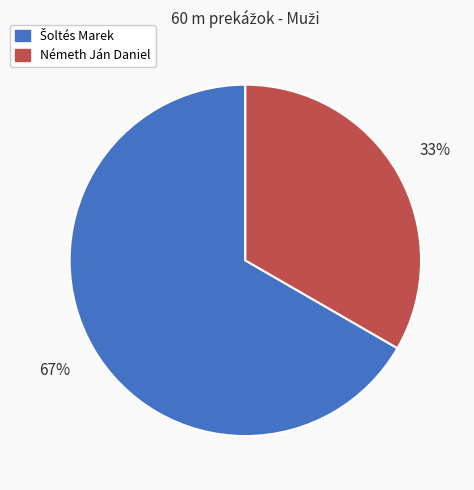

To the nearest percent, what portion does Németh Ján Daniel represent?

33%